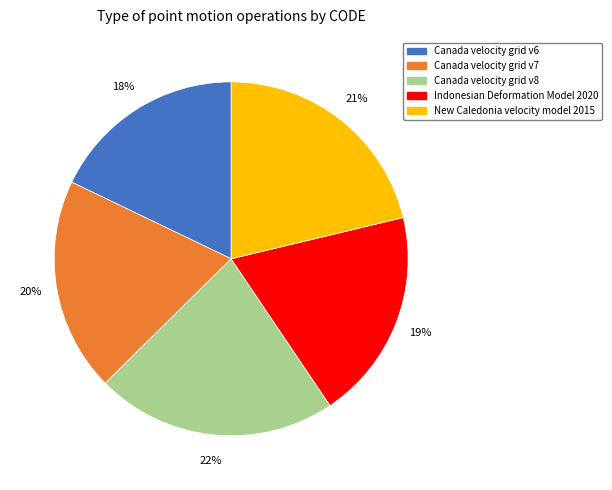

Does Canada velocity grid v8 account for over 50% of the chart?

No